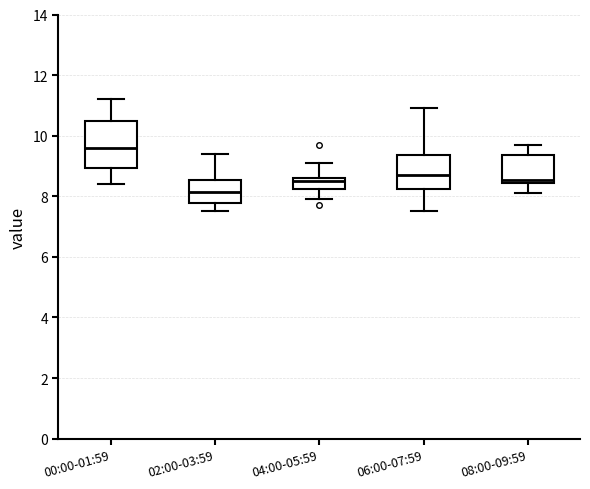

Which box is the tallest, from its lower edge to its upper edge?

00:00-01:59